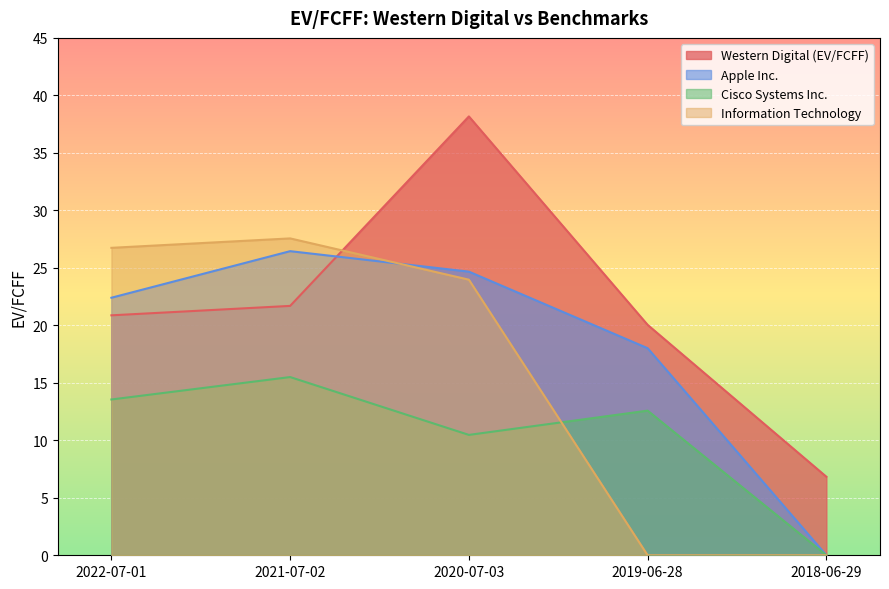

At which category is the sum across all series the highest?

2020-07-03